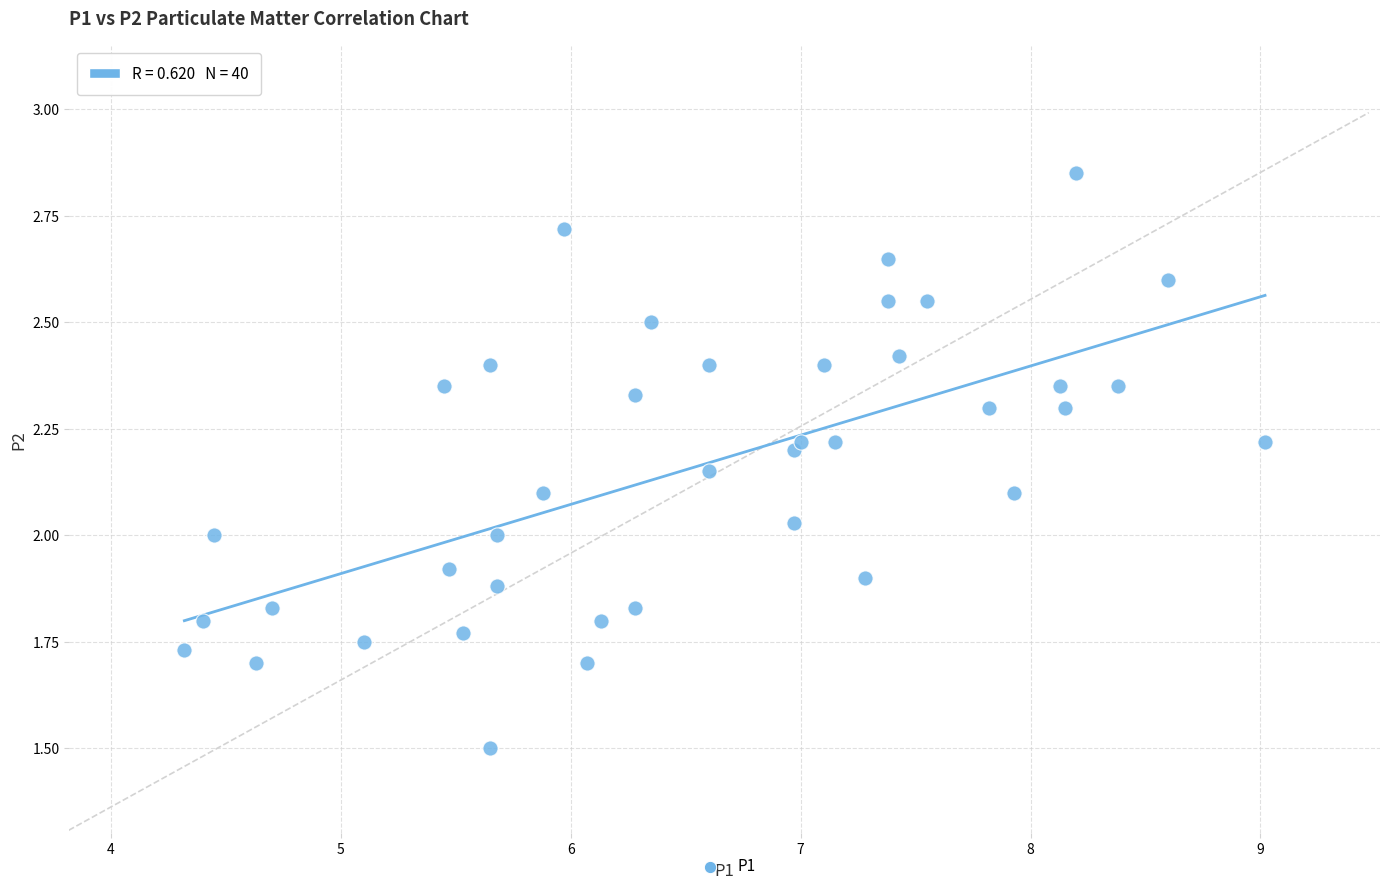

What is the range of X values (max minus min)?

4.7